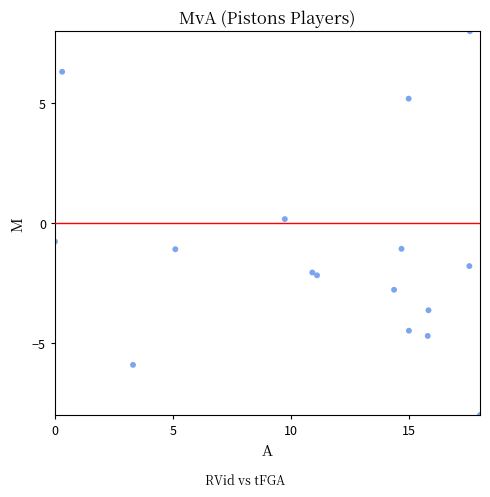

What is the range of X values (max minus min)?

18.0